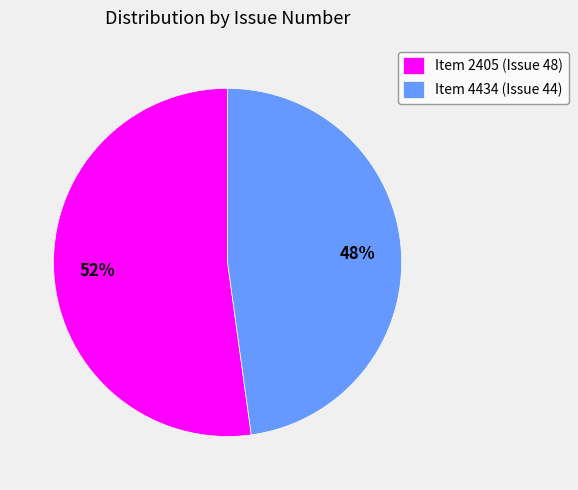

Which category accounts for the majority?

Item 2405 (Issue 48)